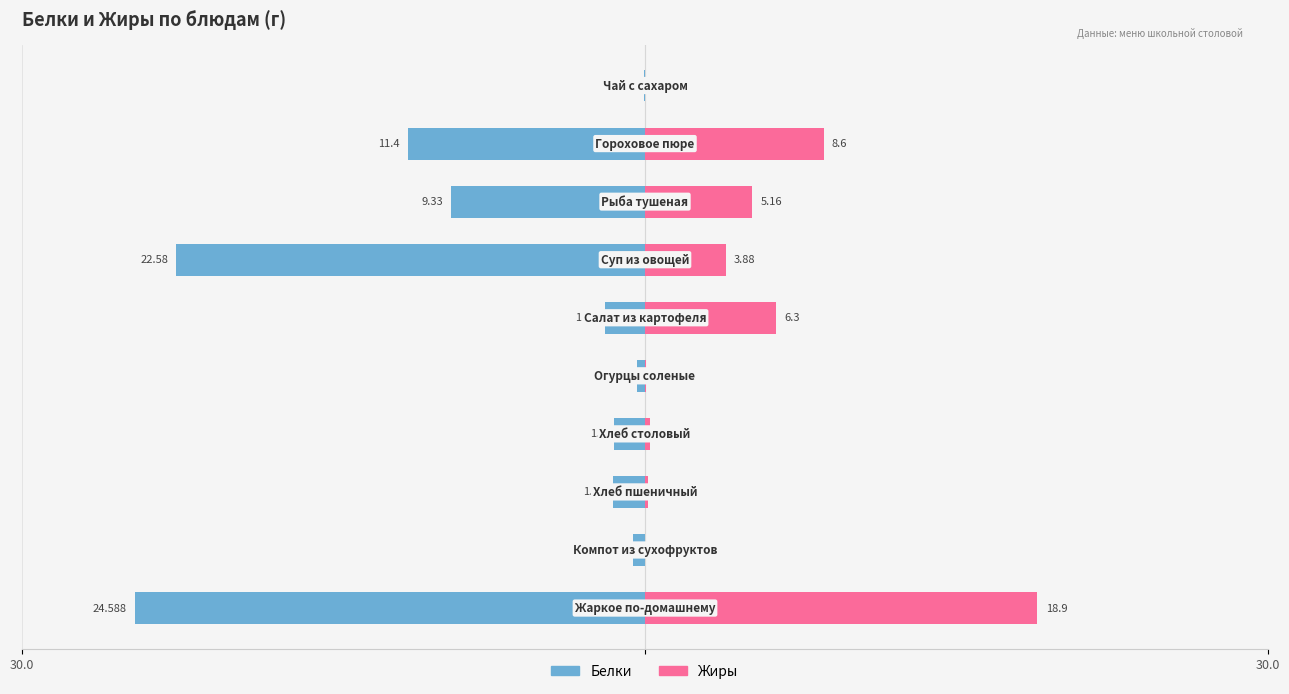

At how many categories does at least one series exceed -3?

10